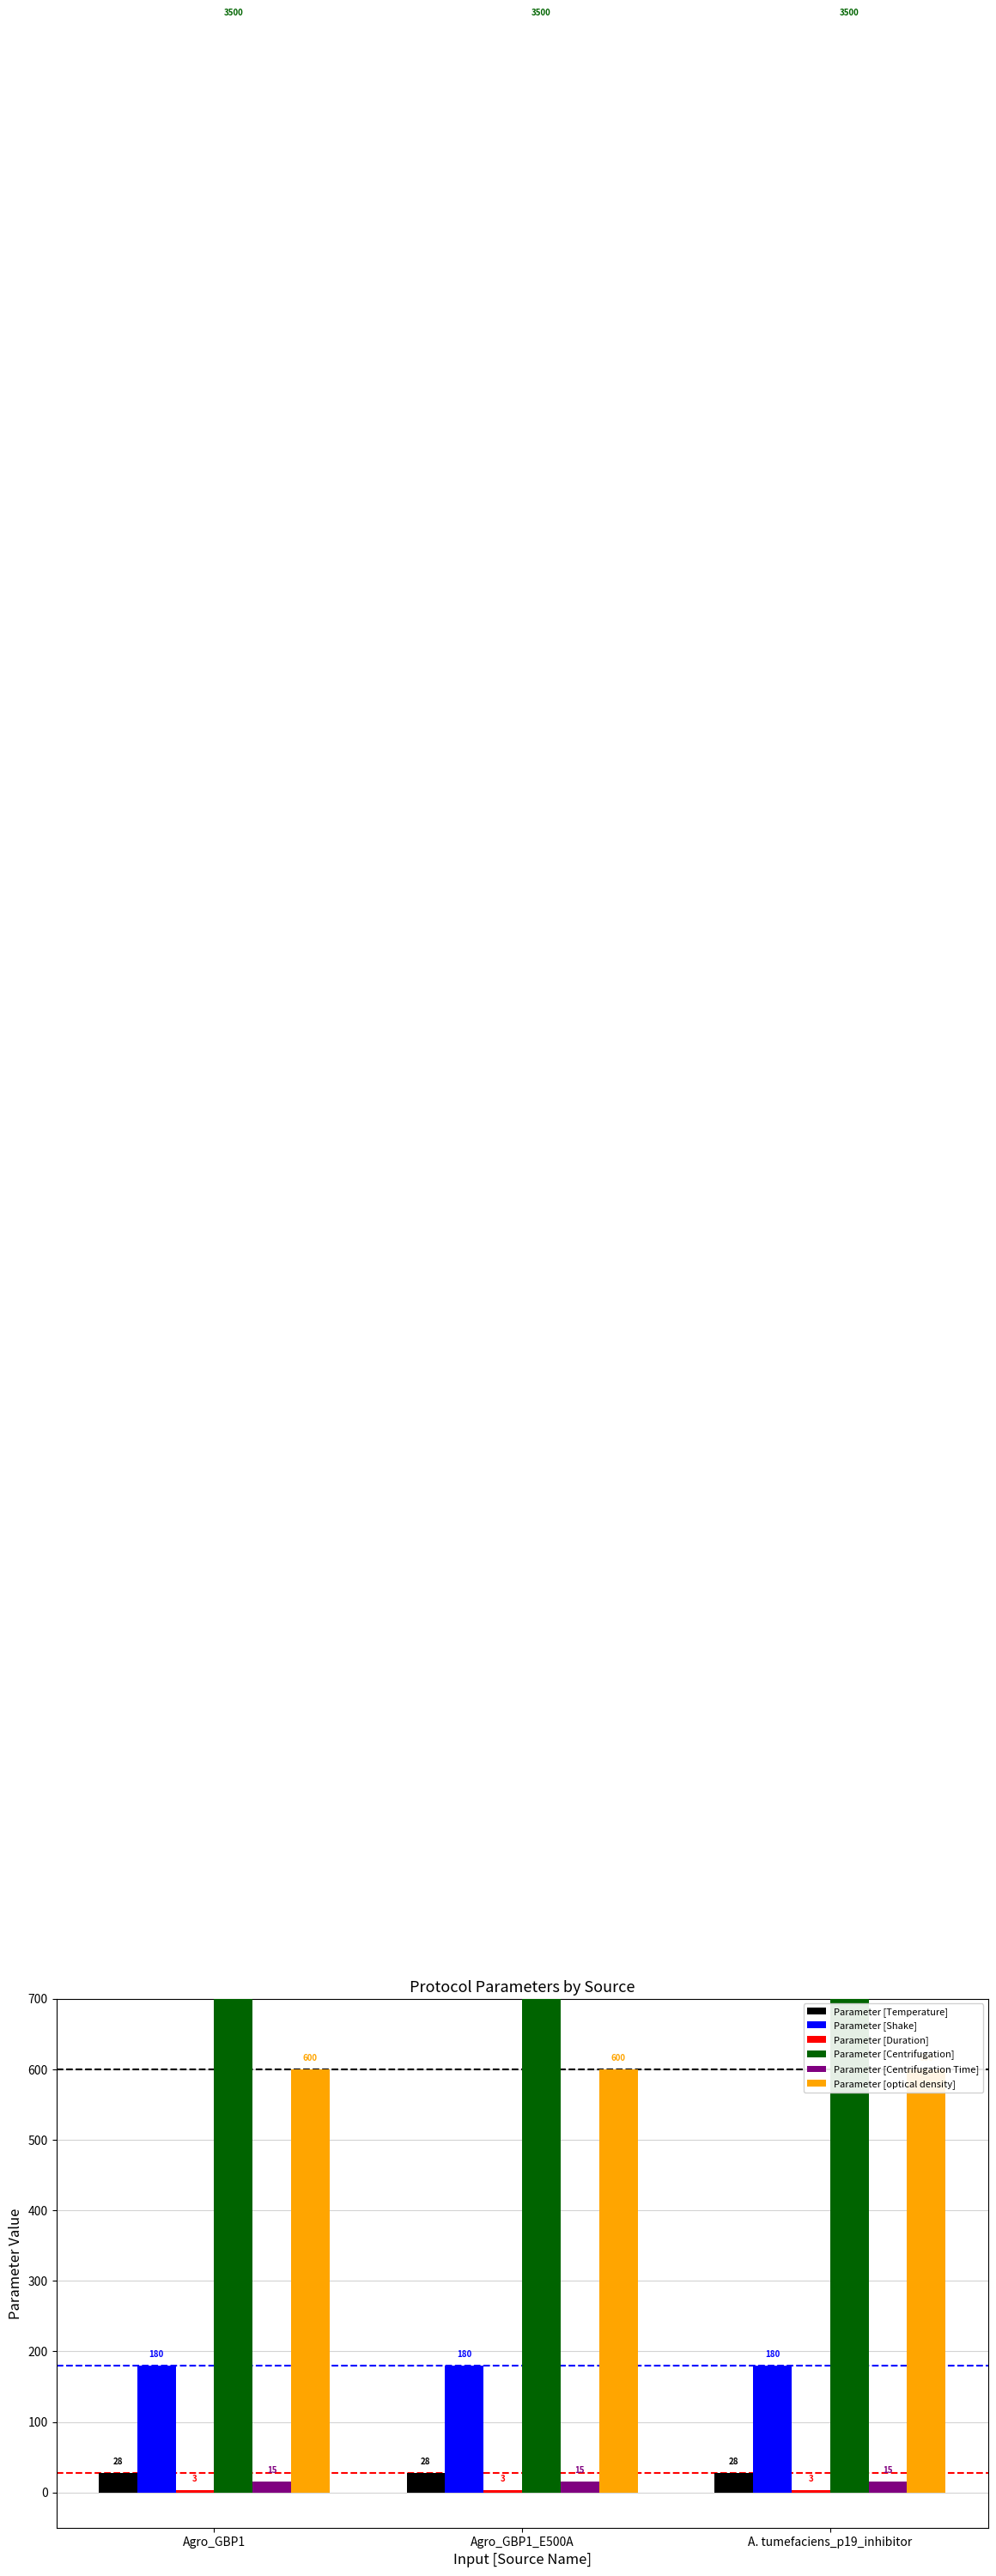

Which has a higher value, Agro_GBP1 or Agro_GBP1_E500A?

Agro_GBP1